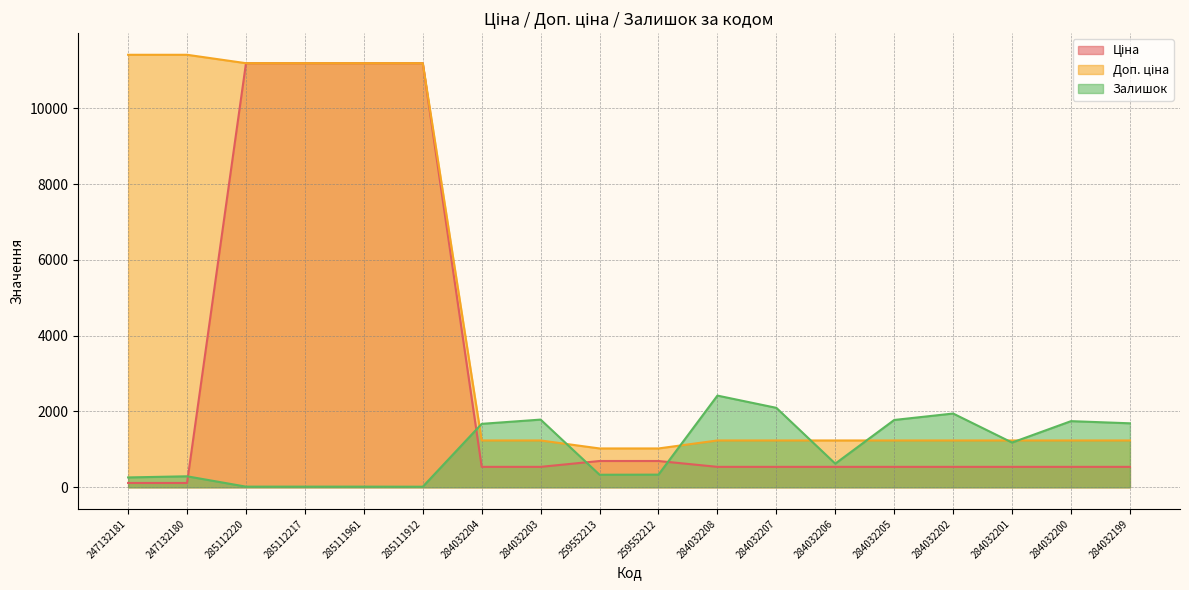

True or false: Ціна has a value of 693.7 at 259552212.

True